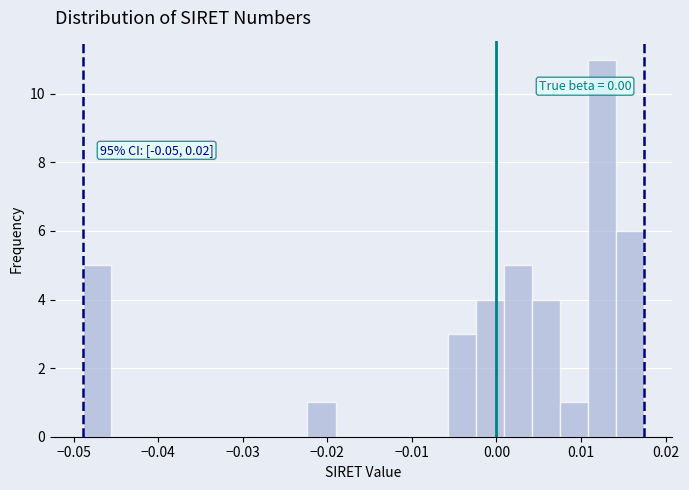

Read against the x-axis, roughly where is the centre of the tallest bar?

0.013